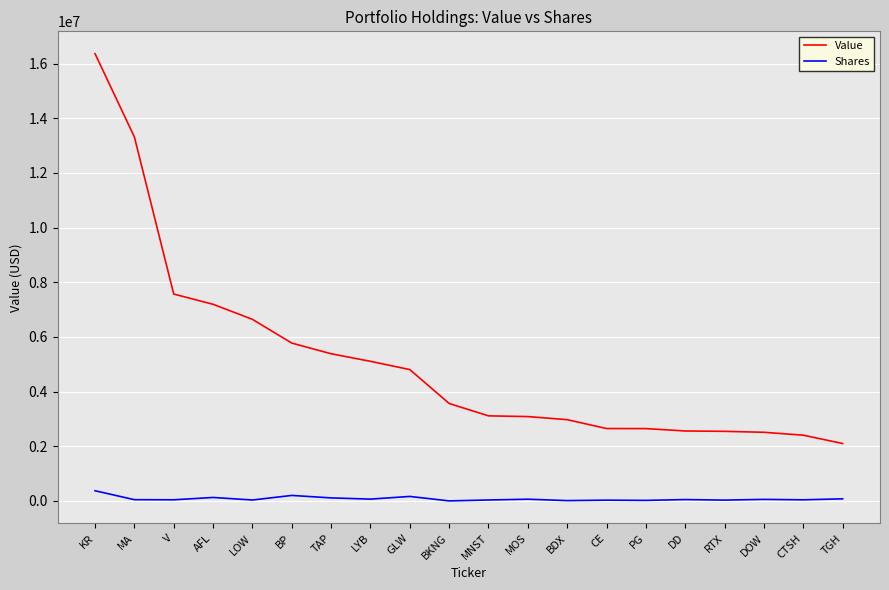

True or false: Shares and Value cross at least once.

False